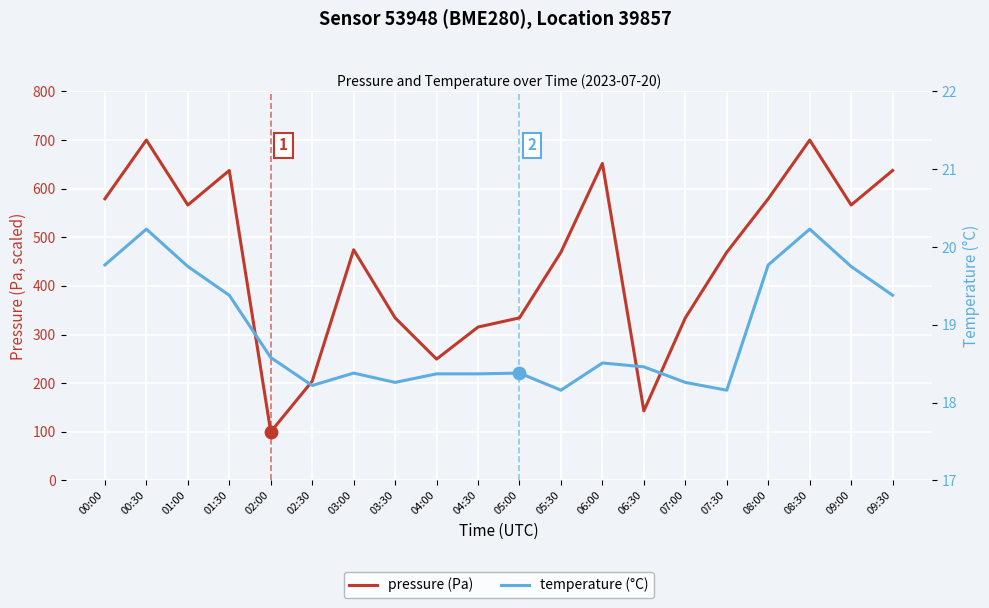

At how many categories does at least one series exceed 342?

12